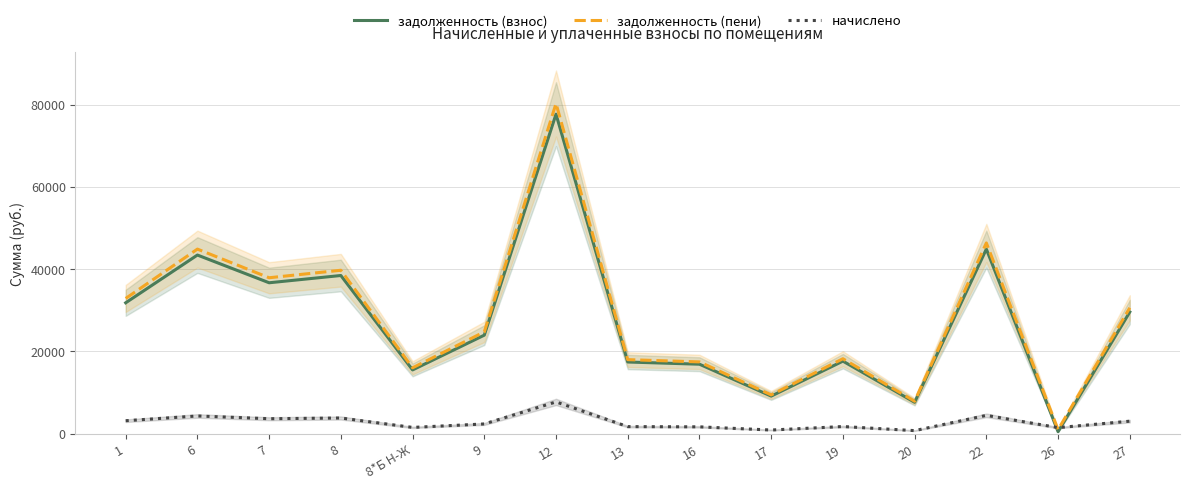

Reading left to right, what are all the values shown in this chart?

задолженность (взнос): 1=31823.0	6=43429.1	7=36689.9	8=38455.1	8*Б Н-Ж=15510.4	9=23960.8	12=77658.8	13=17435.7	16=16900.9	17=9145.7	19=17649.7	20=7648.2	22=44873.2	26=497.3	27=29590.9
задолженность (пени): 1=32879.8	6=44871.2	7=37908.3	8=39732.1	8*Б Н-Ж=16025.4	9=24756.4	12=80237.6	13=18014.7	16=17462.1	17=9449.4	19=18235.8	20=7902.2	22=46363.3	26=994.6	27=30610.3
начислено: 1=3170.2	6=4326.3	7=3655.0	8=3830.8	8*Б Н-Ж=1545.1	9=2387.0	12=7736.2	13=1736.9	16=1683.6	17=911.1	19=1758.2	20=761.9	22=4470.2	26=1491.8	27=3058.3